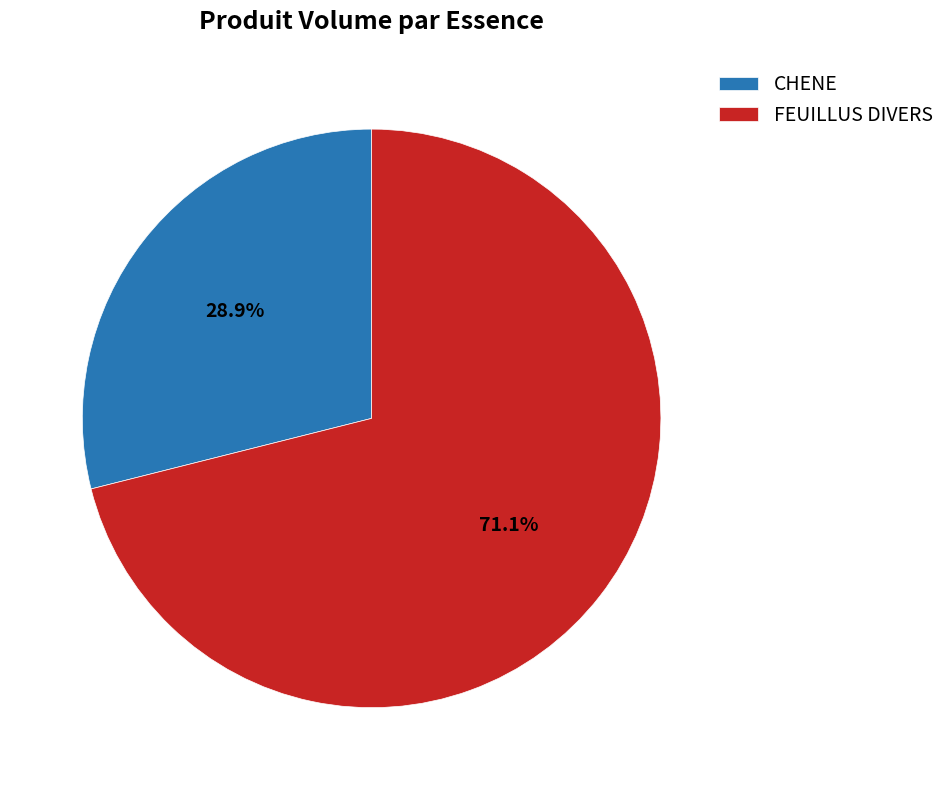

Approximately how many times larger is the value at FEUILLUS DIVERS compared to CHENE?

2.5